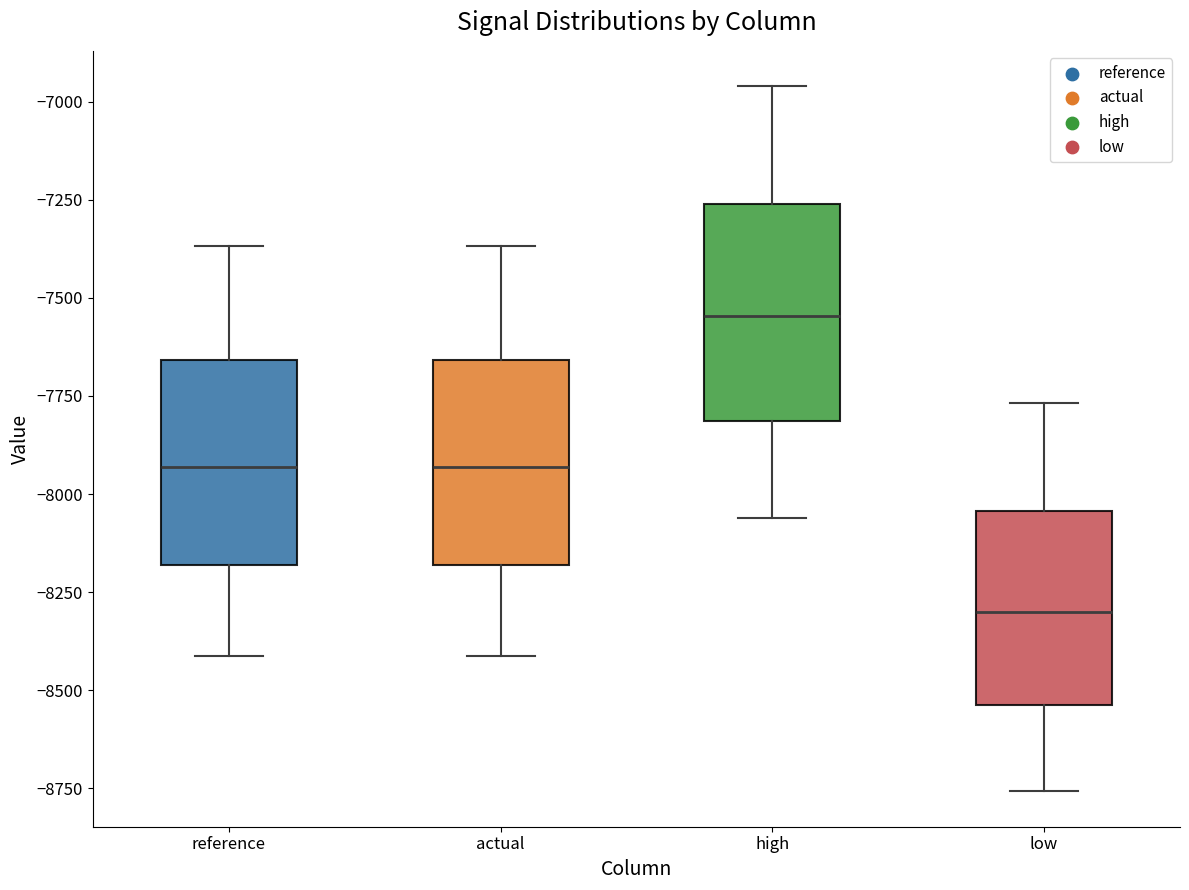

Which box has the lowest median line?

low